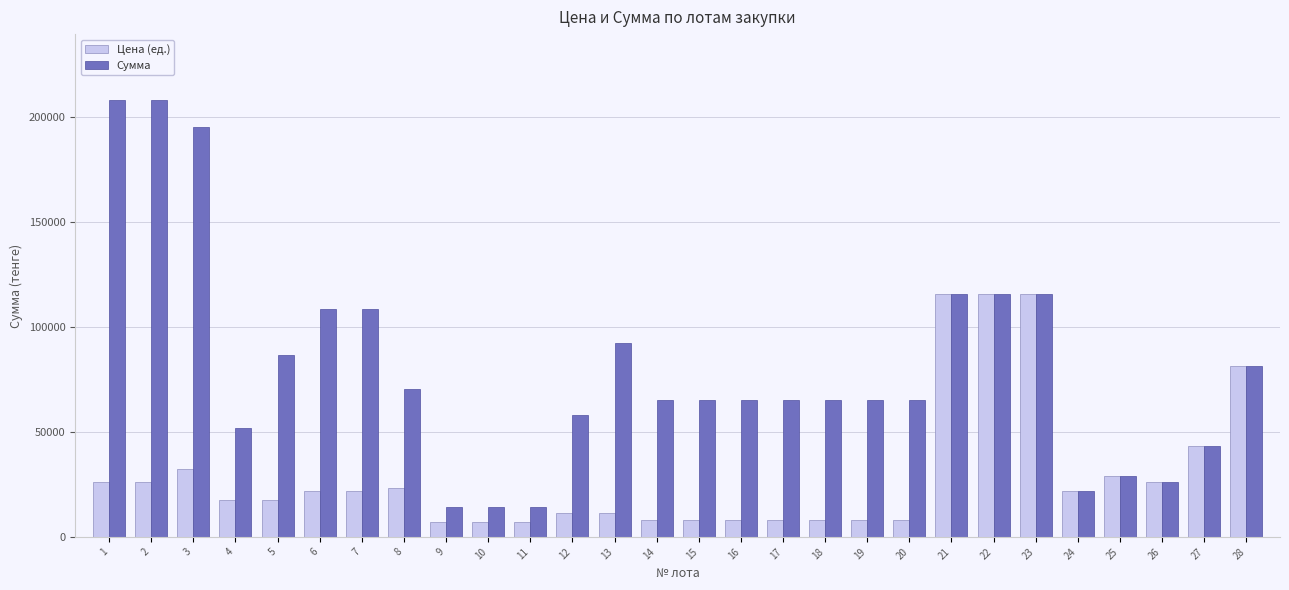

What is the difference between the maximum and minimum values in the Цена (ед.) series?

108442